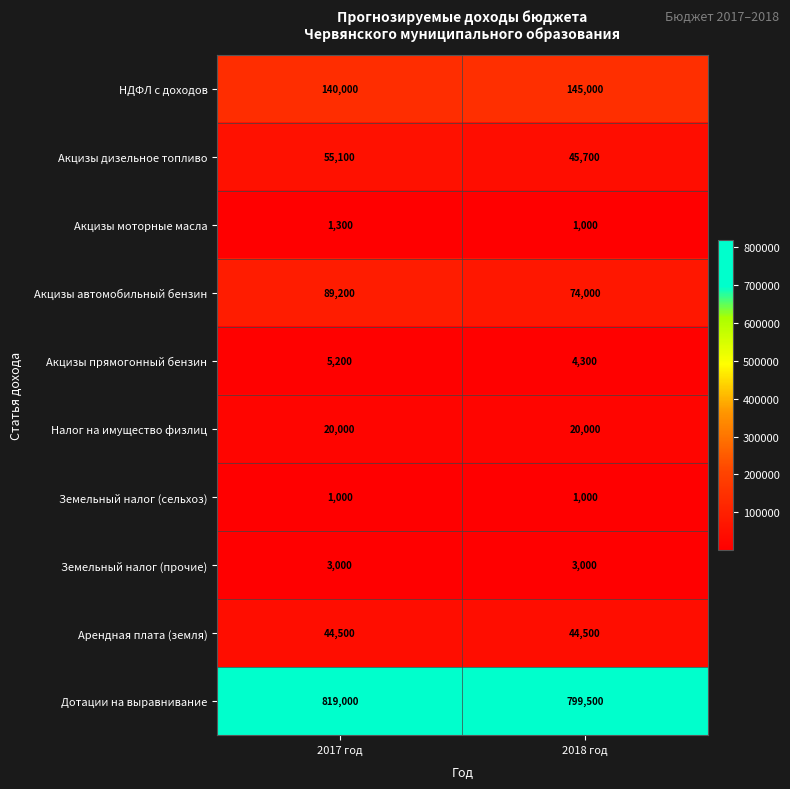

At how many categories does at least one series exceed 69697?

2